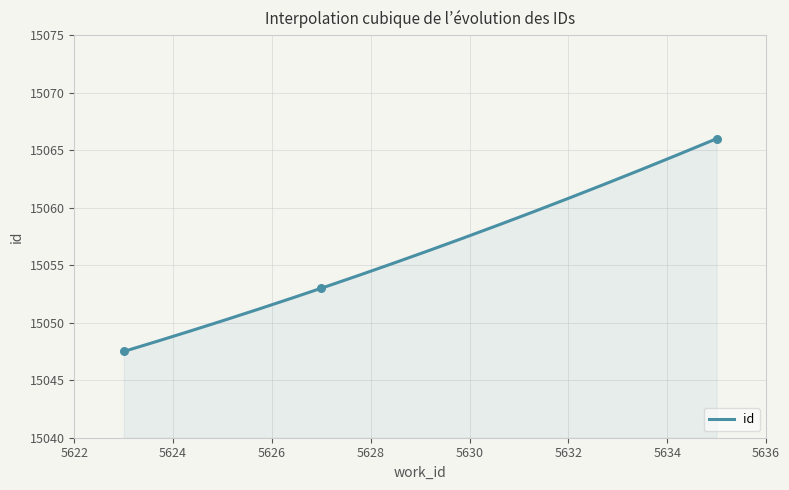

Which has a higher value, 5623 or 5623?

5623